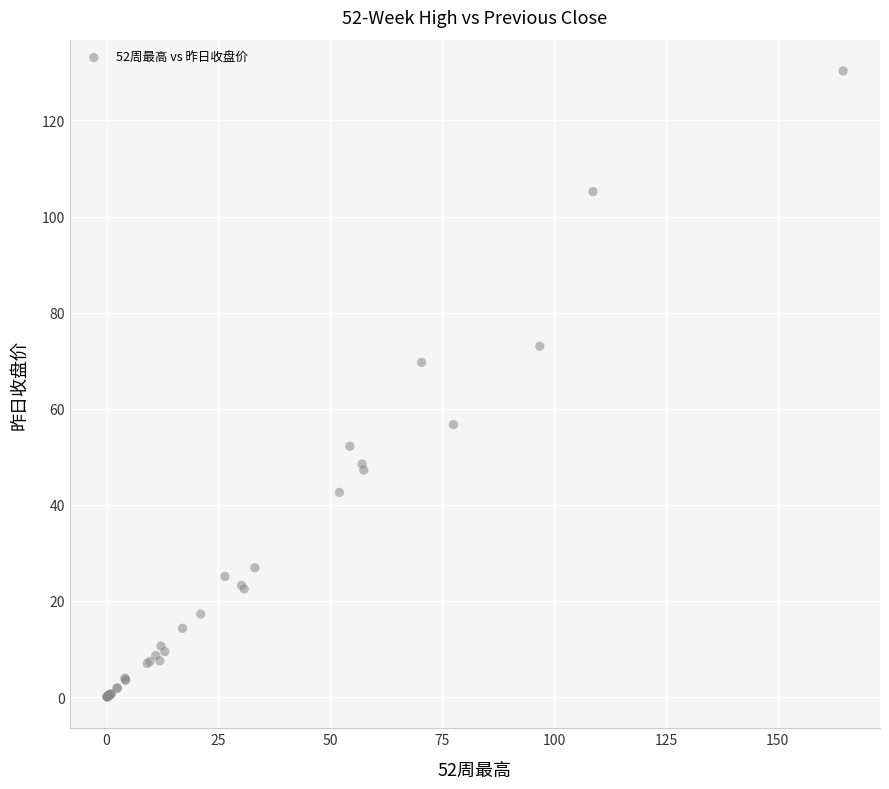

What Y value in the scatter plot is closest to 65?

69.7